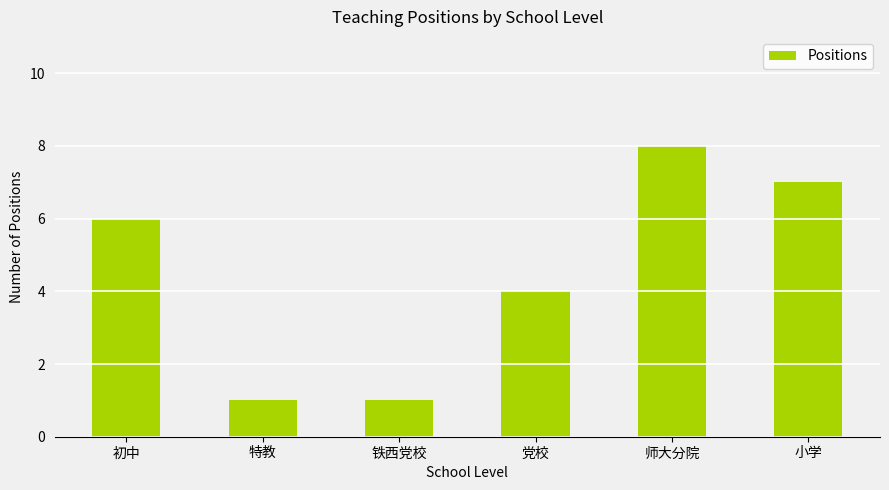

What is the difference between the values at 初中 and 党校?

2